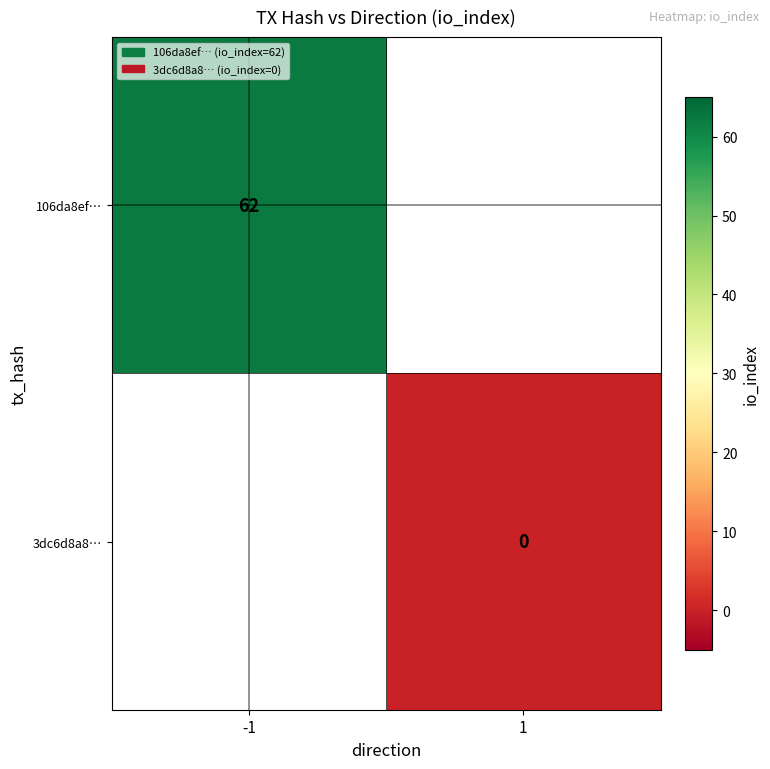

Is it true that 106da8ef… equals 101 at -1?

False